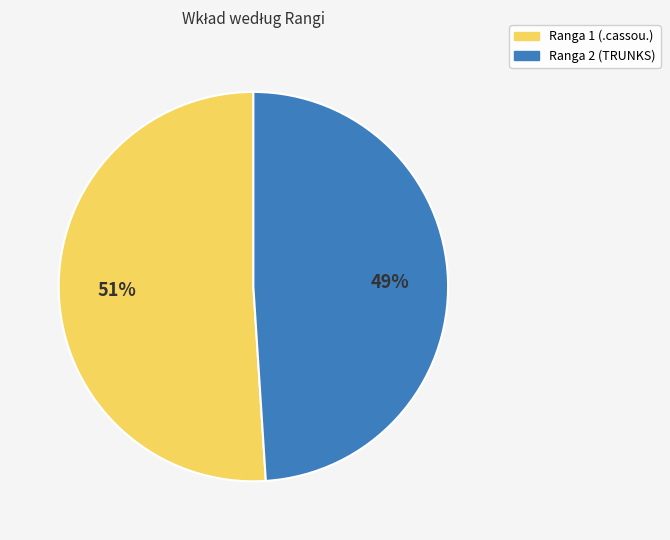

Is the sum of Ranga 2 and Ranga 1 greater than half?

Yes